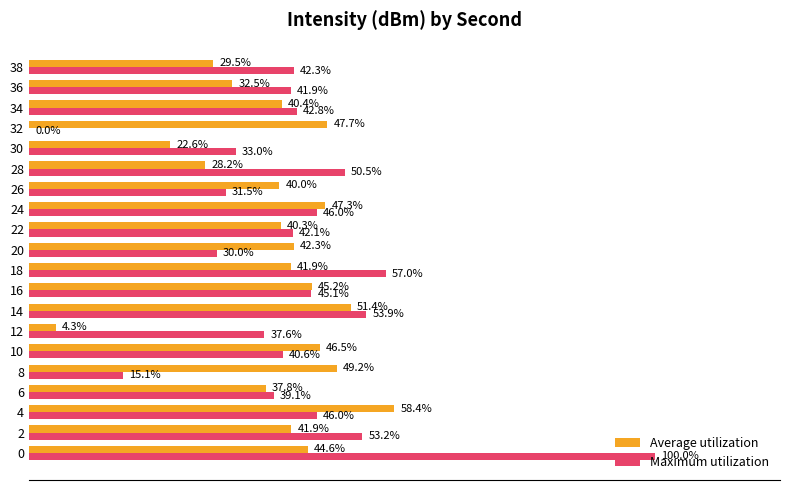

Between 16 and 22, which series saw the biggest shift?

Average utilization